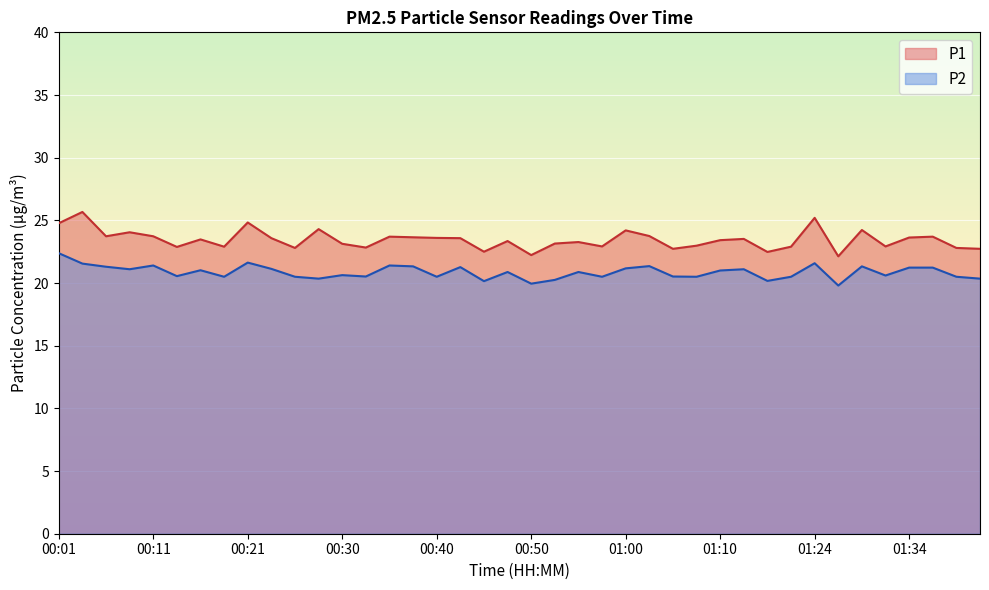

How many interior local peaks does the P2 series have?

12